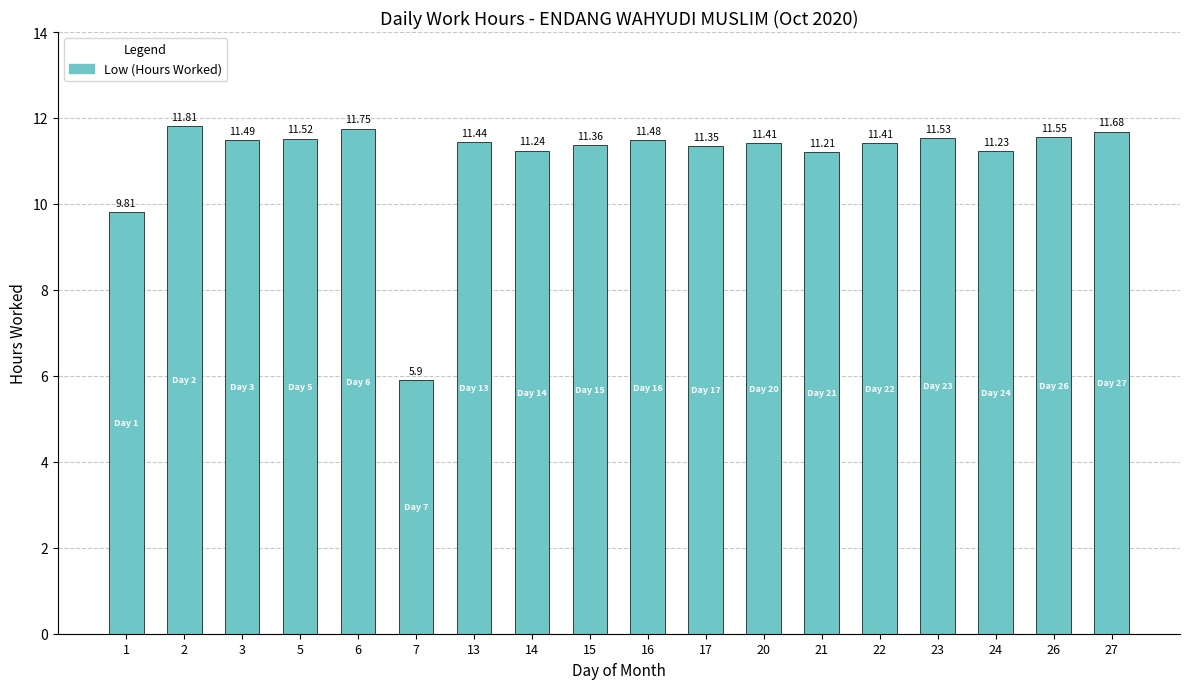

How many data points are less than 11?

2